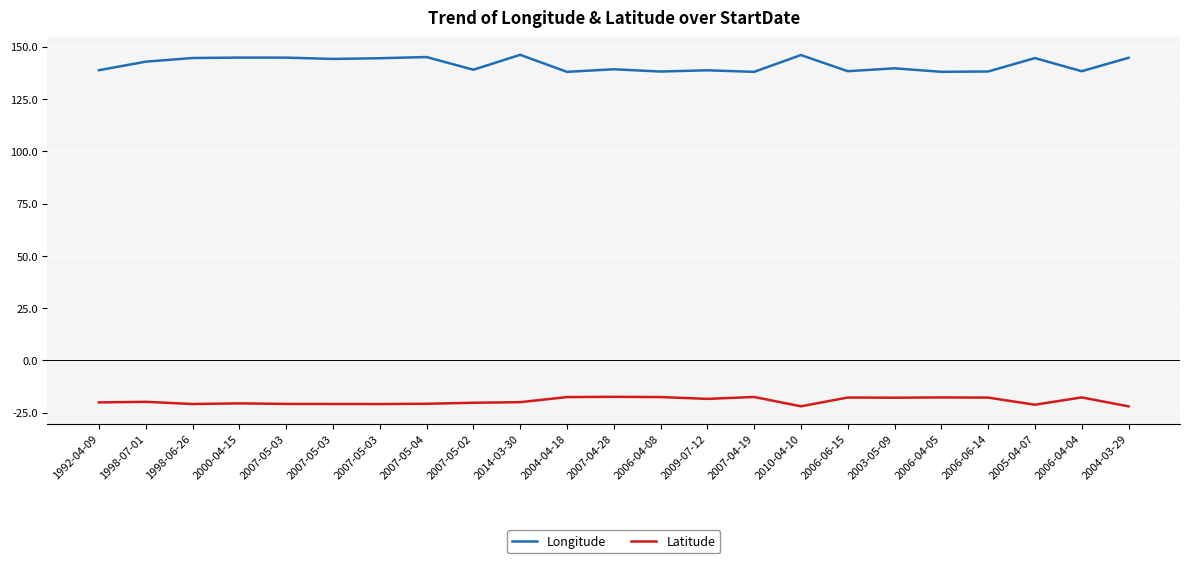

What are all the series names shown in the legend?

Longitude, Latitude